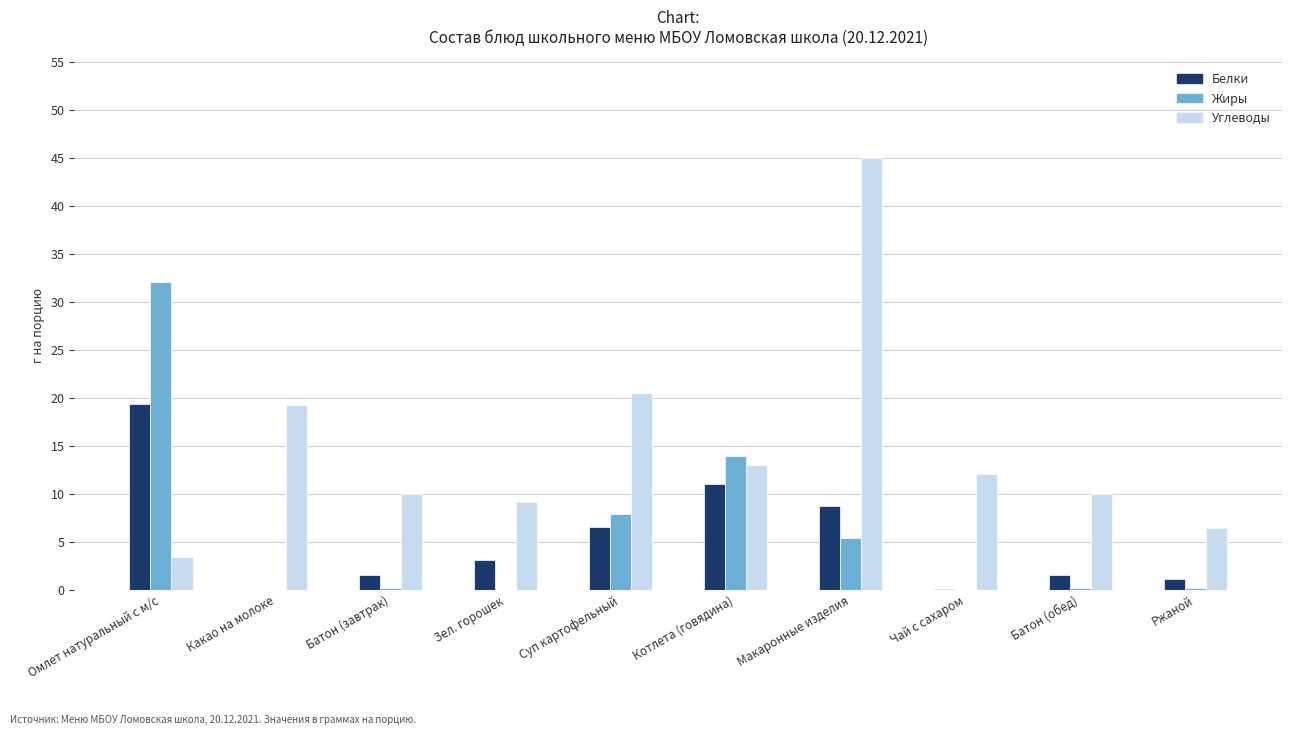

Which label corresponds to the largest value in the chart?

Макаронные изделия